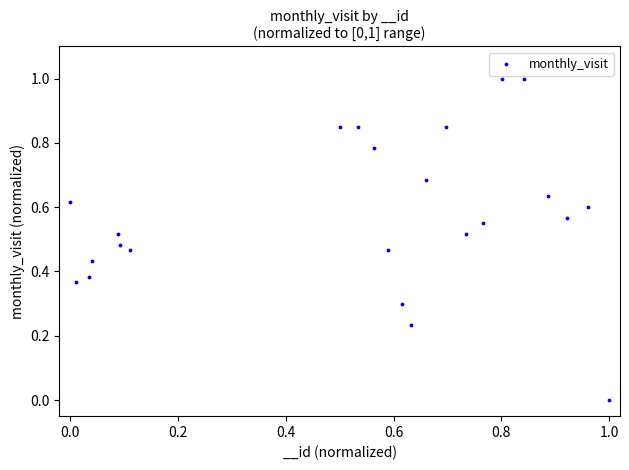

What is the range of X values (max minus min)?

1.0